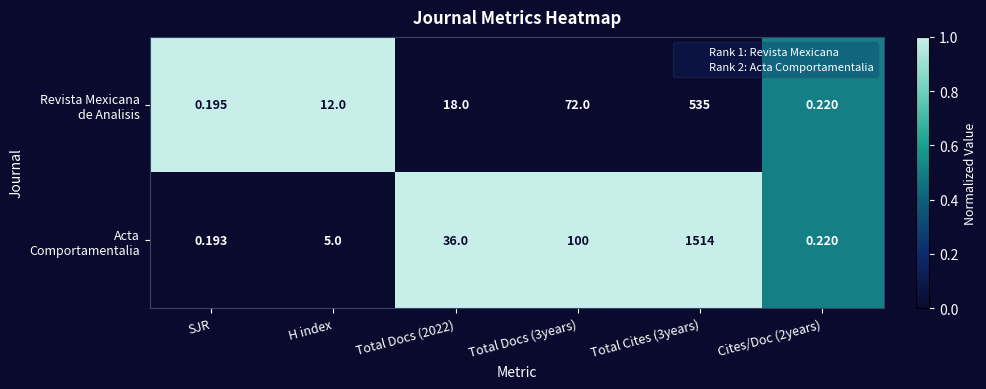

What is the maximum value shown in the chart?

1514.0